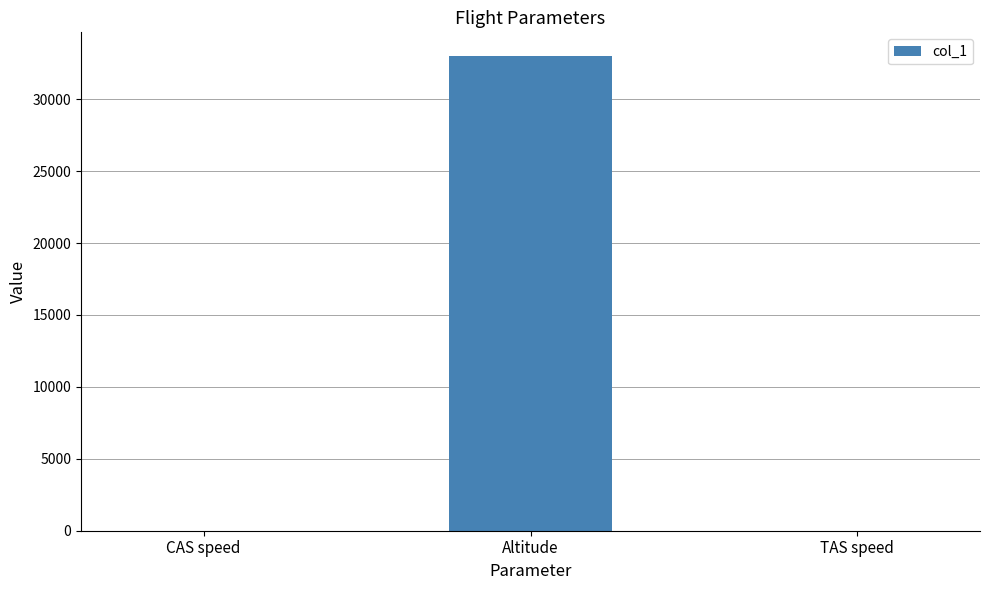

What is the maximum value shown in the chart?

33000.0